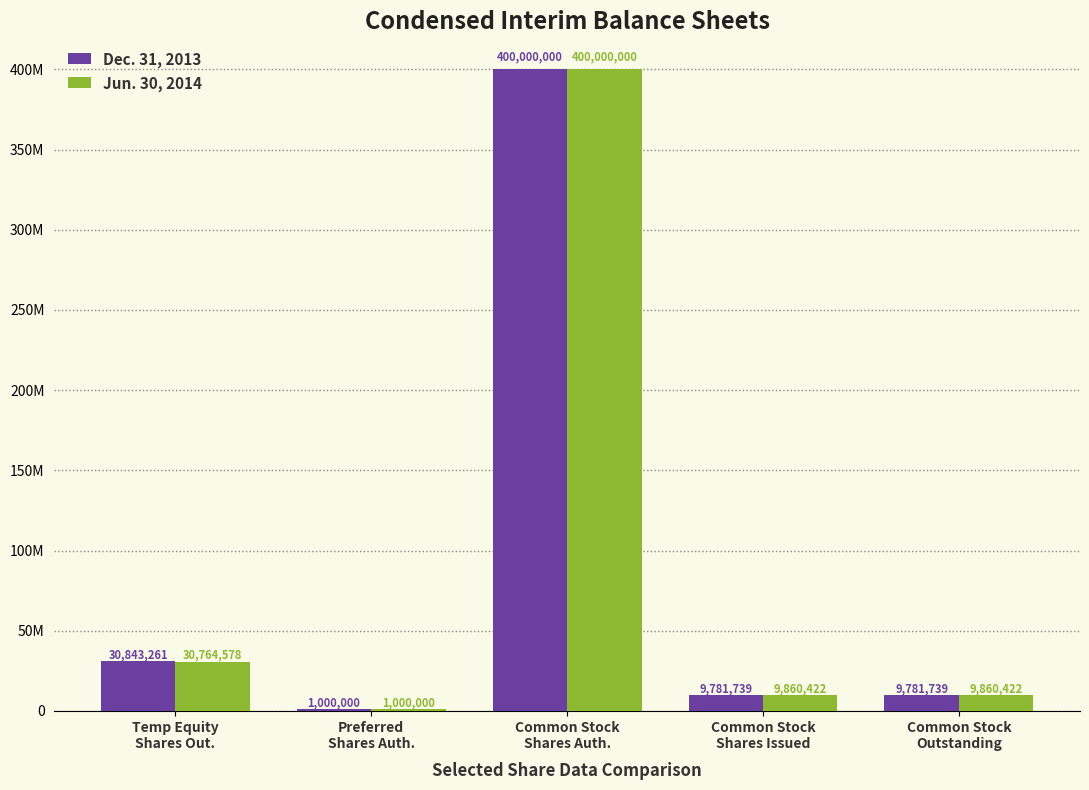

What is the value of the Jun. 30, 2014 bar at the 4th from the left?

9860422